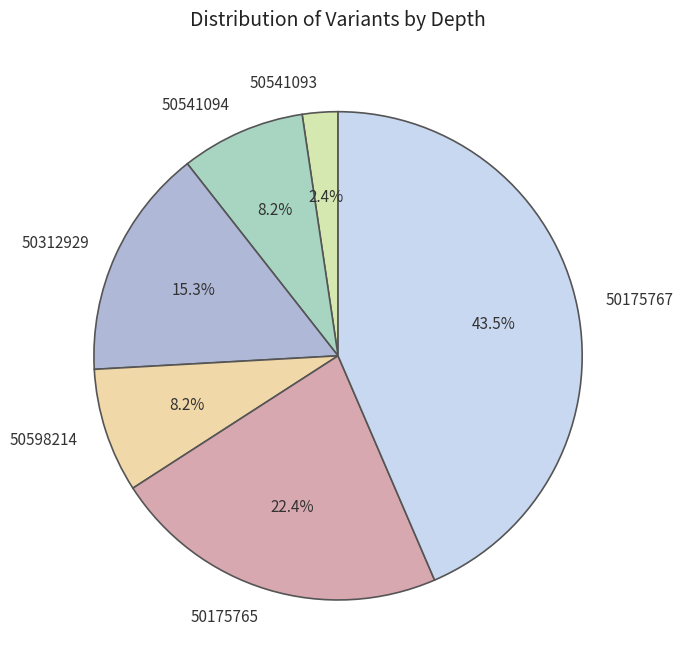

What is the total percentage of 50175765 and 50598214?

30.6%